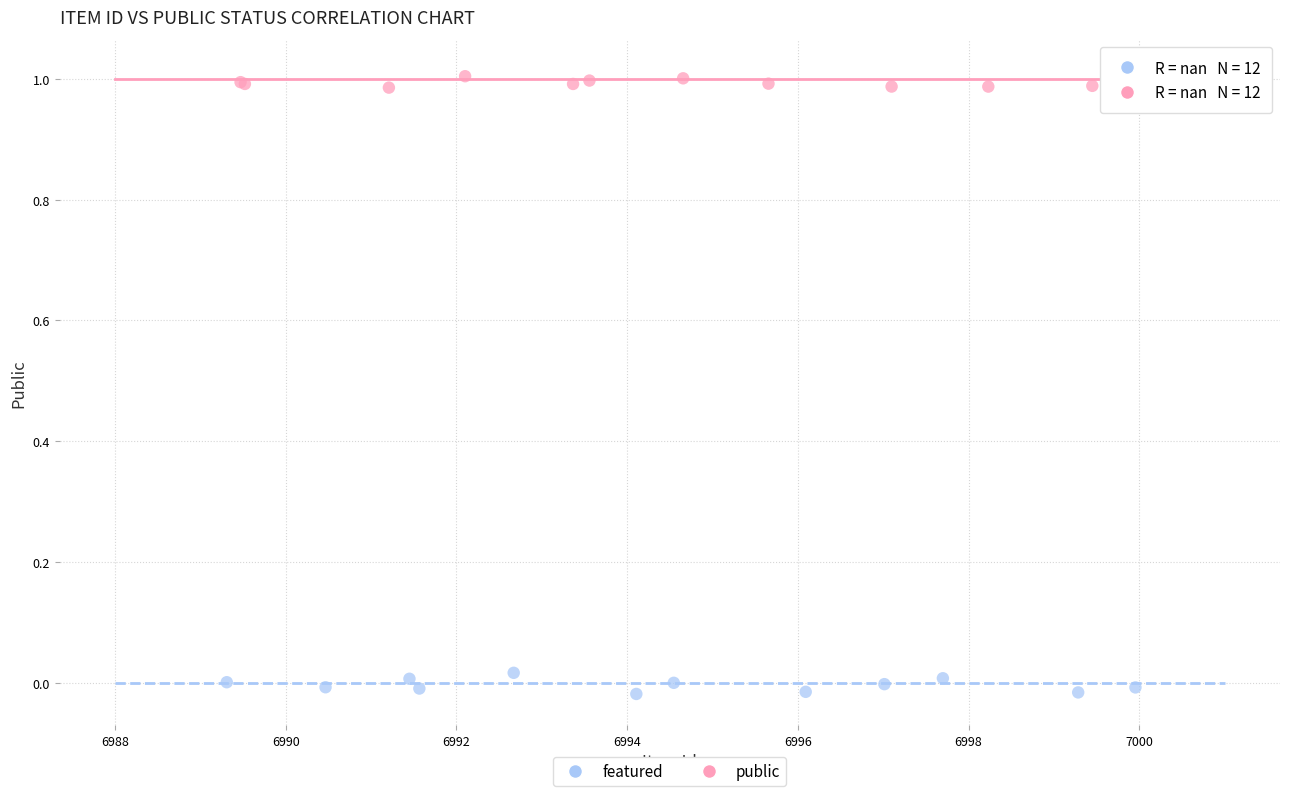

Which series contains the highest Y value?

public